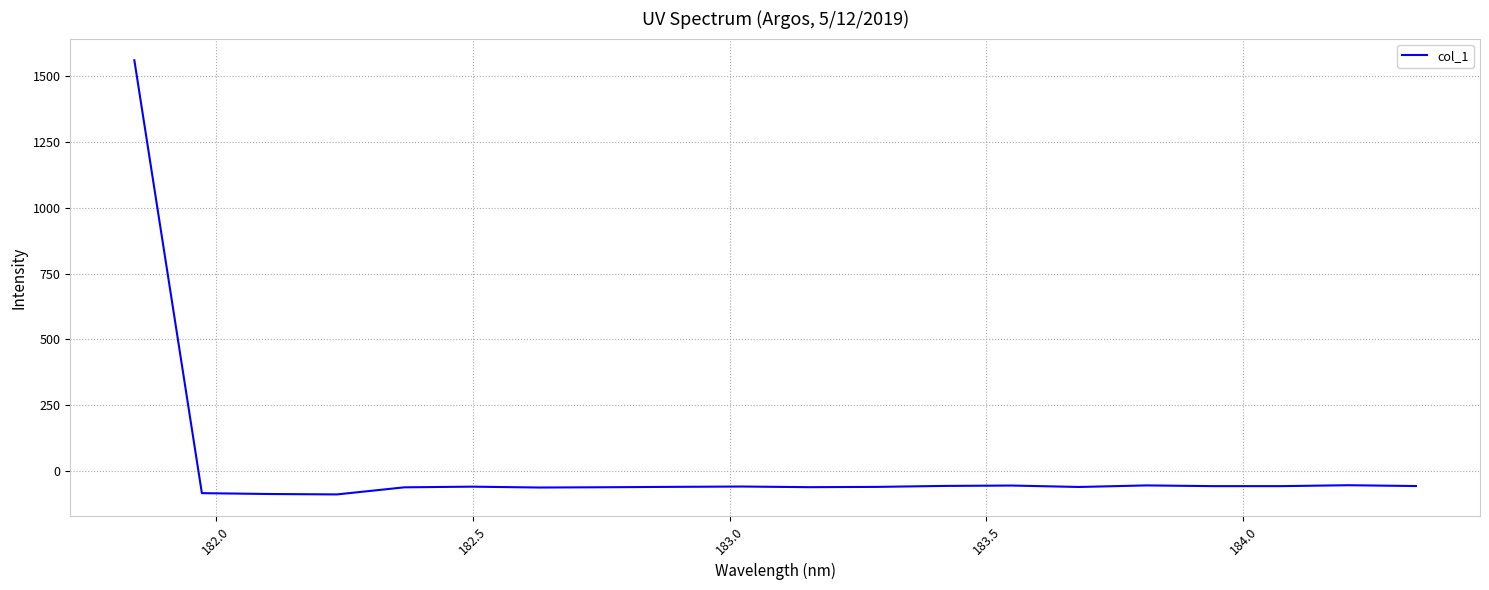

How many values are below -59?

11